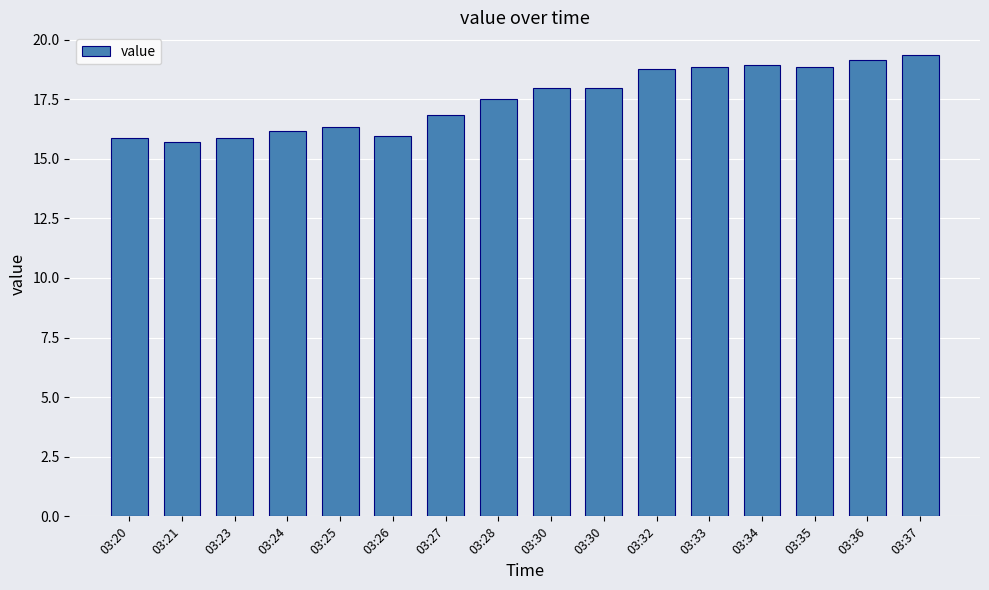

Are the bars horizontal?

No